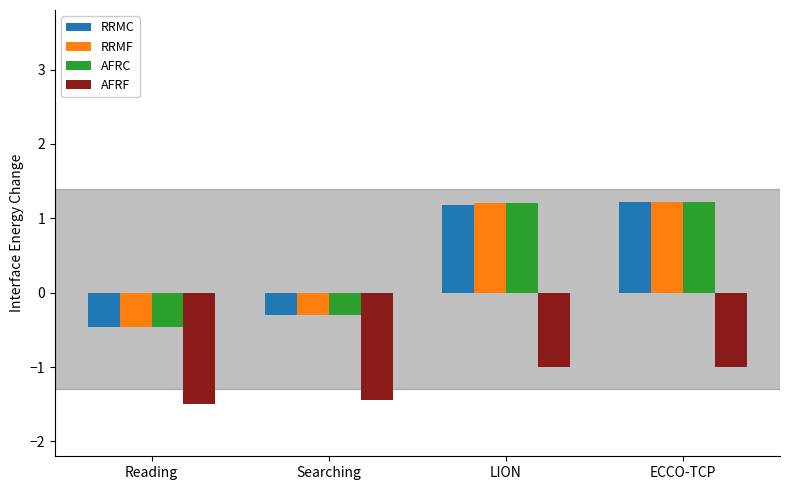

What is the average value of the RRMC series?

0.4